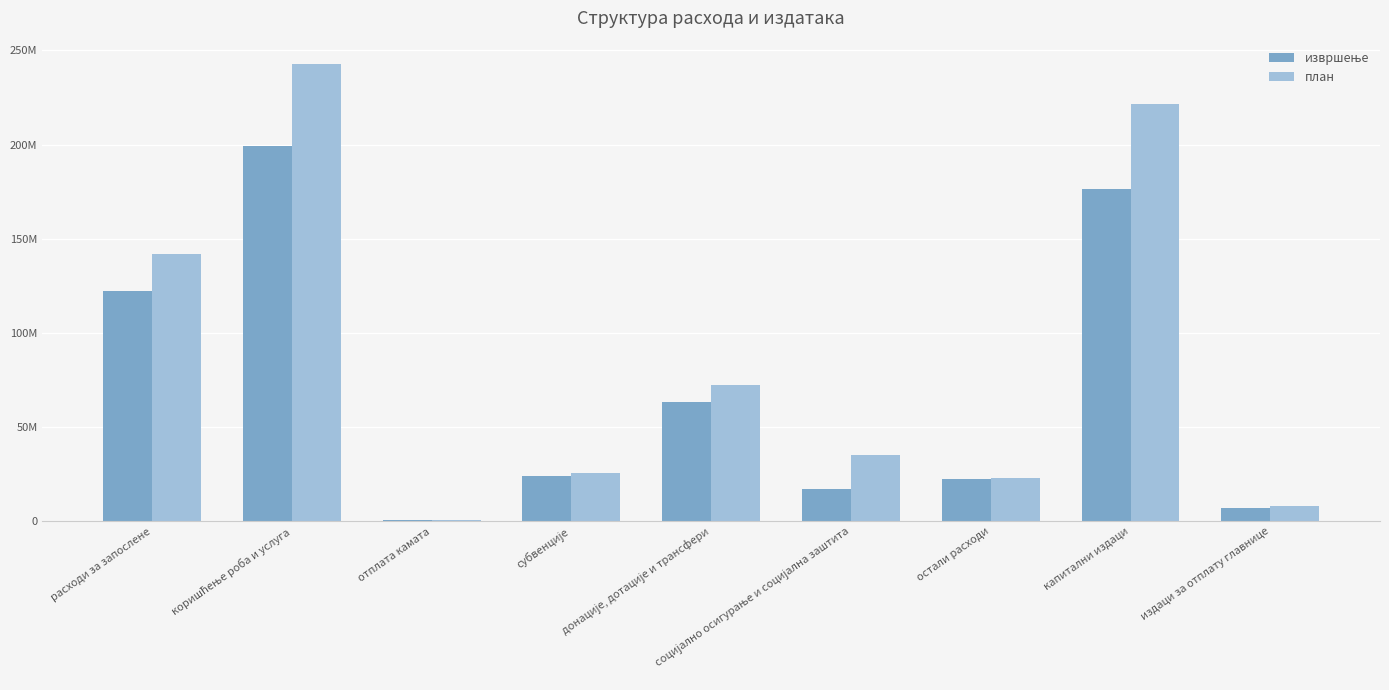

What is the maximum value for извршење?

199214000